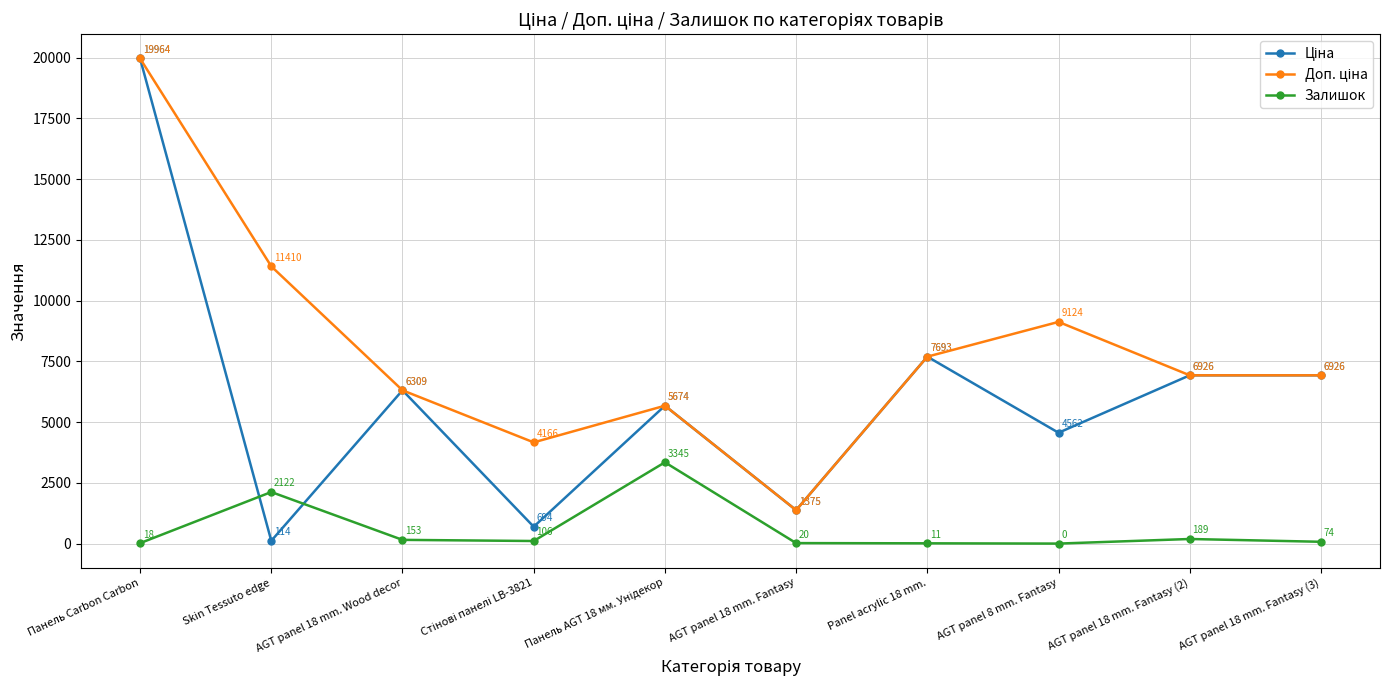

At how many categories does at least one series exceed 5370?

8